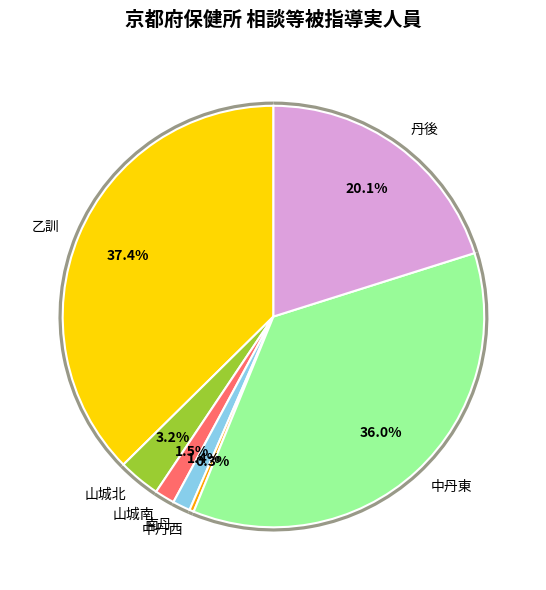

Between 山城南 and 中丹西, which is larger?

山城南